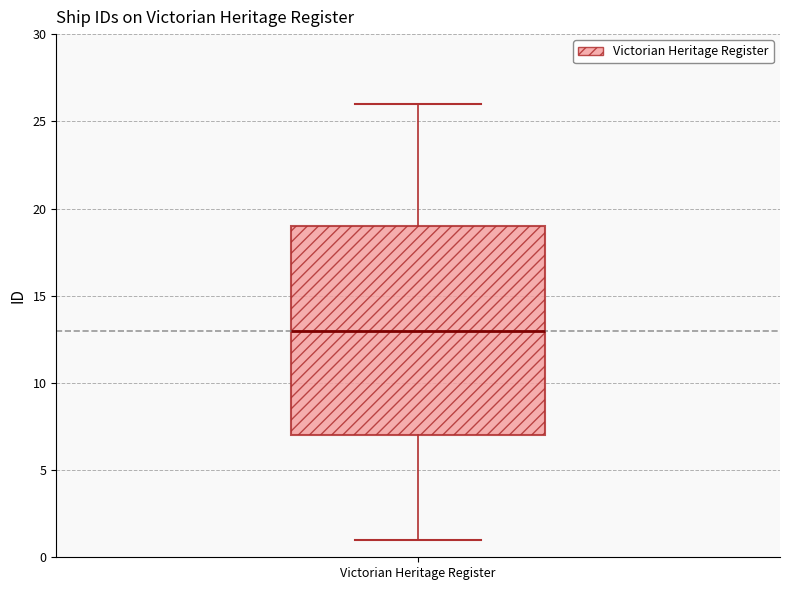

Where is the upper edge of the box for Victorian Heritage Register on the y-axis? The values are not printed on the chart, so give them approximately, as read against the axis.

19